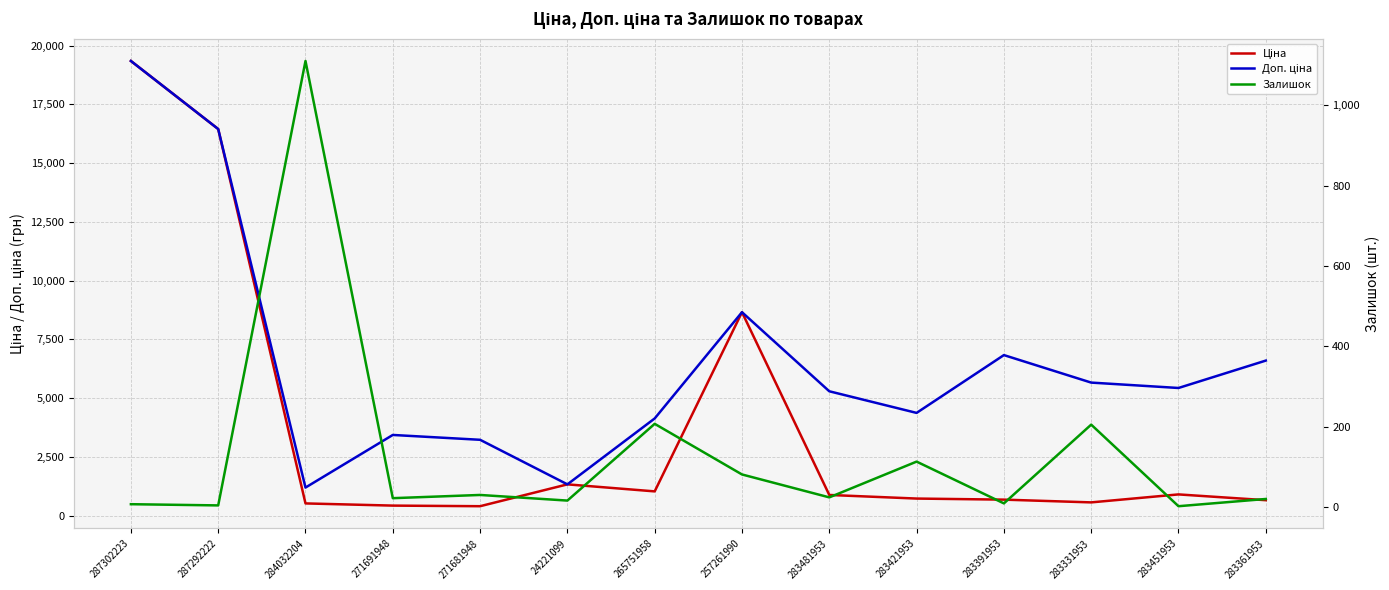

Reading right to left, transcribe all the data shown in this chart.

Ціна: 283361953=659.8	283451953=905.5	283331953=566.2	283391953=683.2	283421953=728.8	283481953=882.1	257261990=8656.2	265751958=1034.1	24221099=1332.7	271681948=403.6	271691948=429.3	284032204=522.2	287292222=16448.2	287302223=19343.1
Доп. ціна: 283361953=6597.9	283451953=5432.8	283331953=5662.1	283391953=6831.9	283421953=4372.9	283481953=5292.4	257261990=8656.2	265751958=4136.6	24221099=1333.0	271681948=3228.8	271691948=3434.6	284032204=1197.0	287292222=16448.2	287302223=19343.1
Залишок: 283361953=20.0	283451953=2.0	283331953=205.0	283391953=9.0	283421953=113.0	283481953=24.0	257261990=81.0	265751958=207.0	24221099=16.0	271681948=30.0	271691948=22.0	284032204=1110.0	287292222=4.0	287302223=7.0